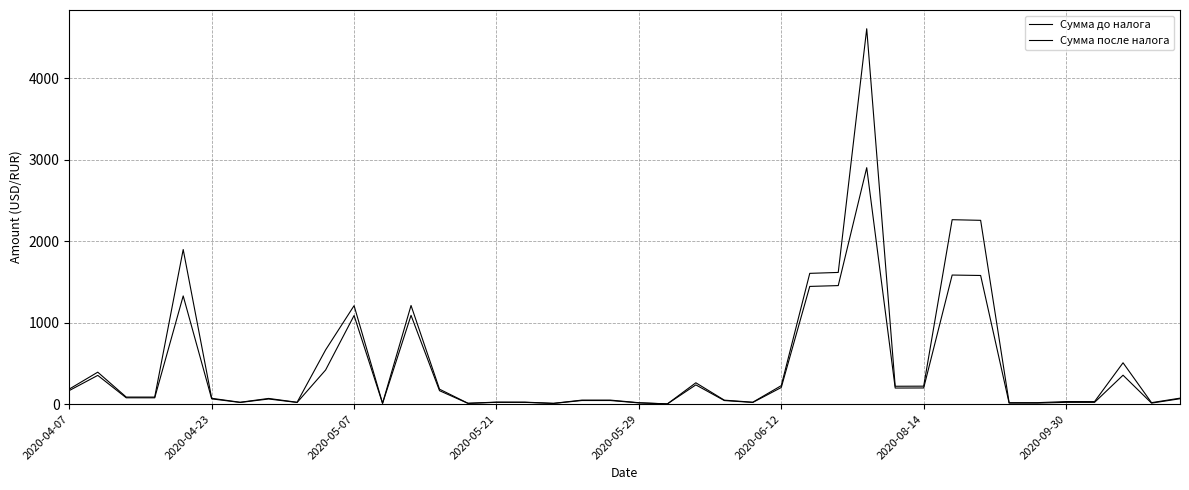

True or false: Сумма до налога has more than 1 points higher than both neighbors.

True